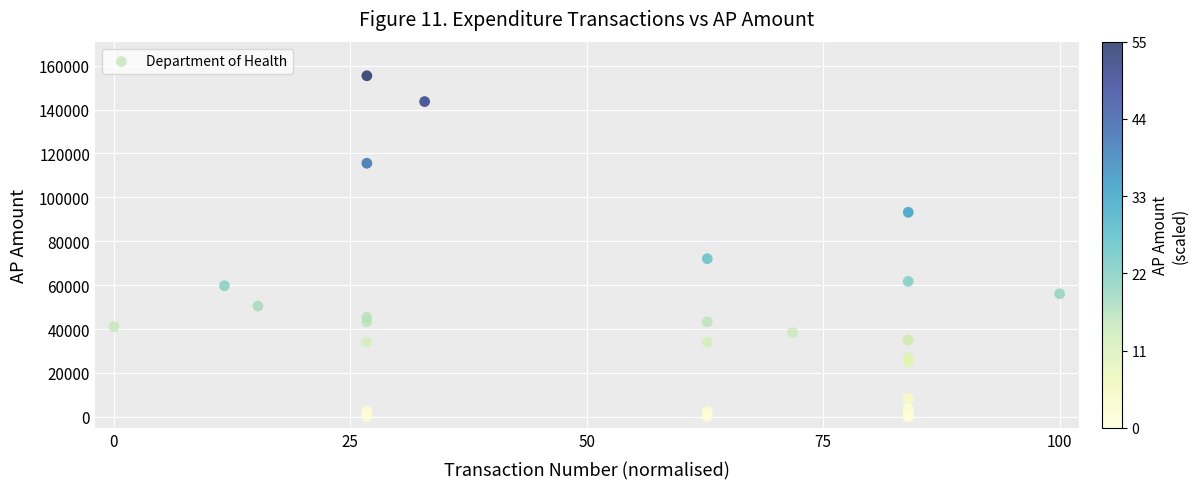

What Y value in the scatter plot is closest to 77773?

72061.0